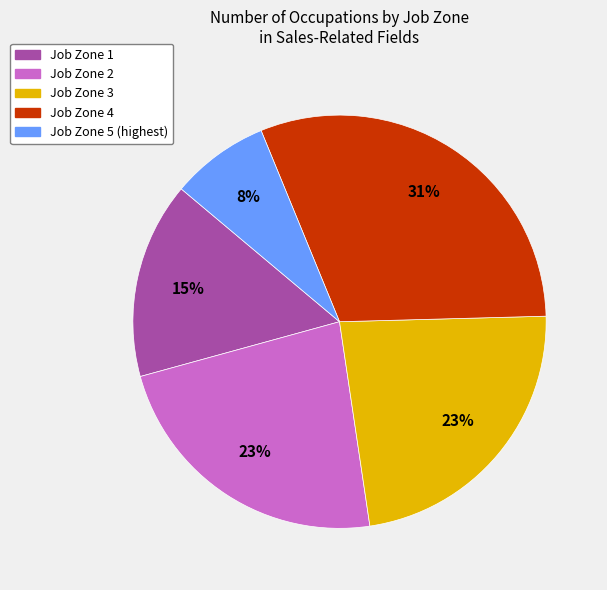

Between Job Zone 5 and Job Zone 1, which is larger?

Job Zone 1